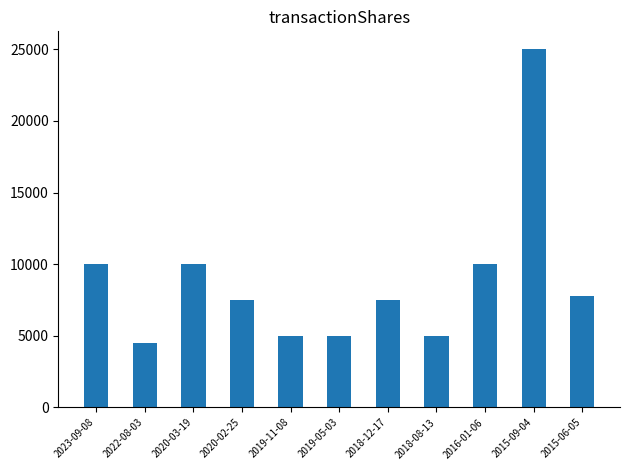

What is the greatest value displayed?

25000